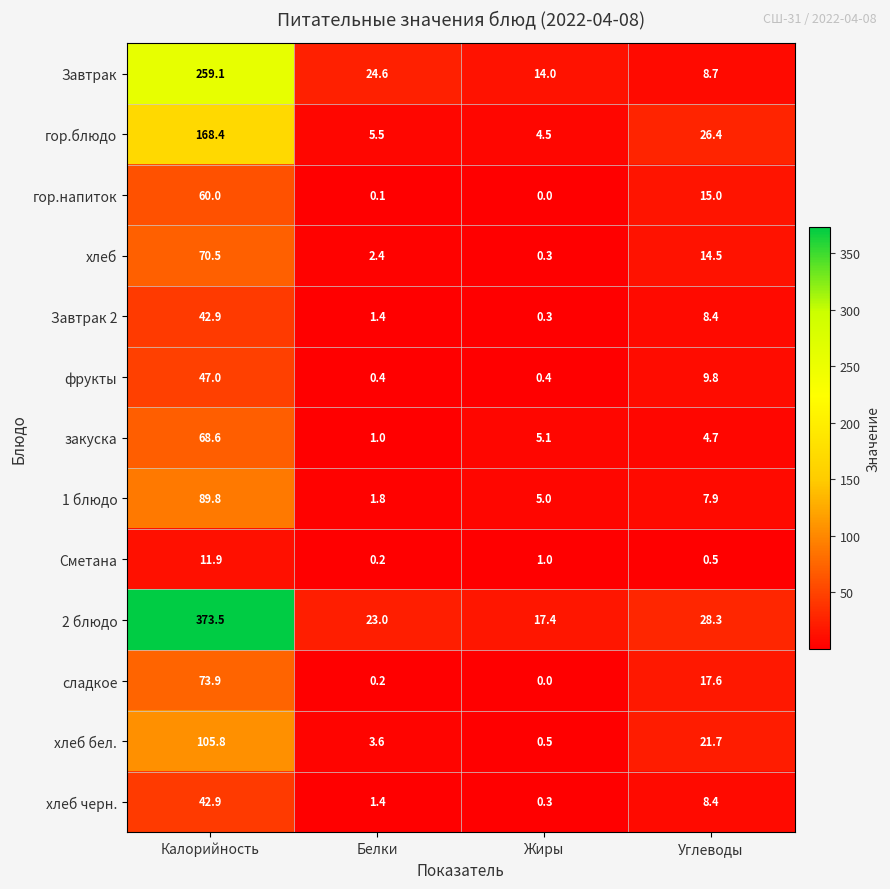

At which label is Завтрак 2 closest to 21?

Углеводы